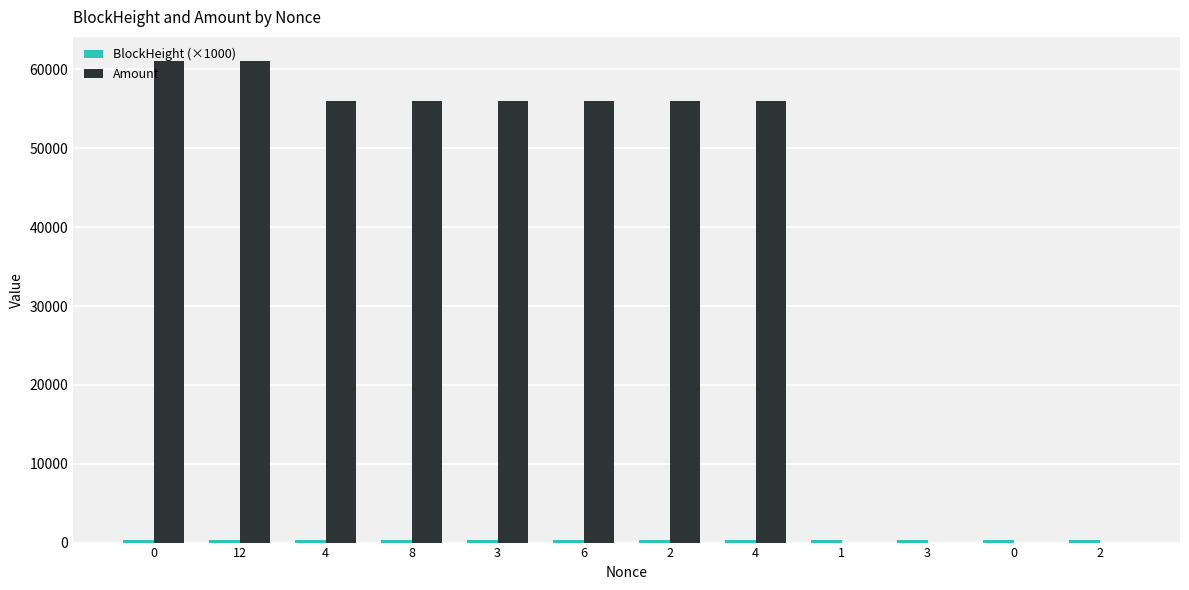

Count the number of categories in the chart.

12